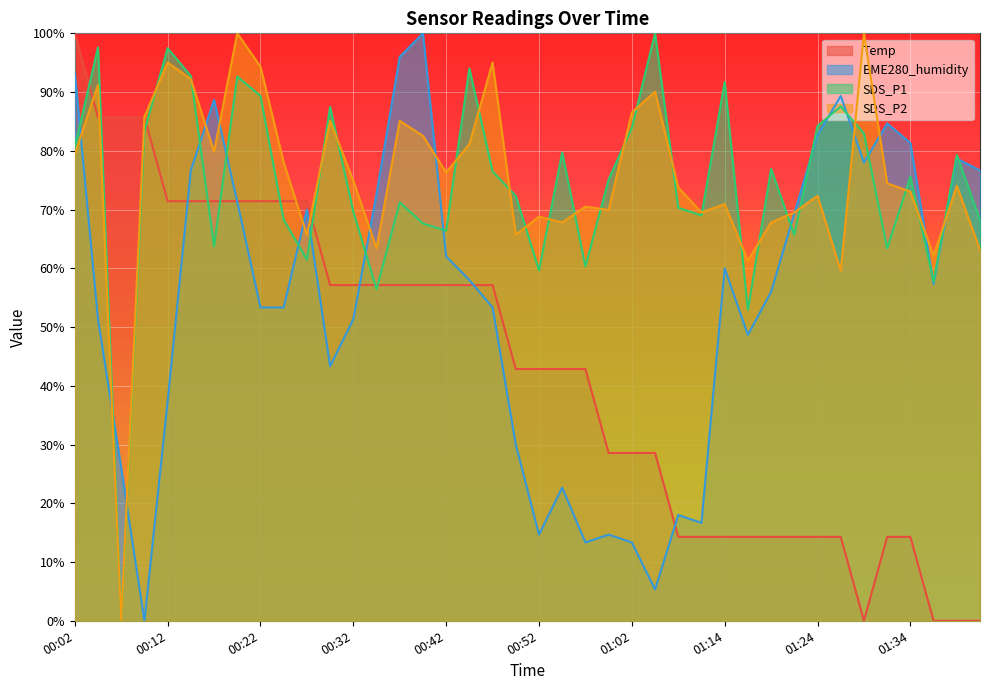

In SDS_P2, how many points are higher than both neighbors (excluding endpoints)?

13